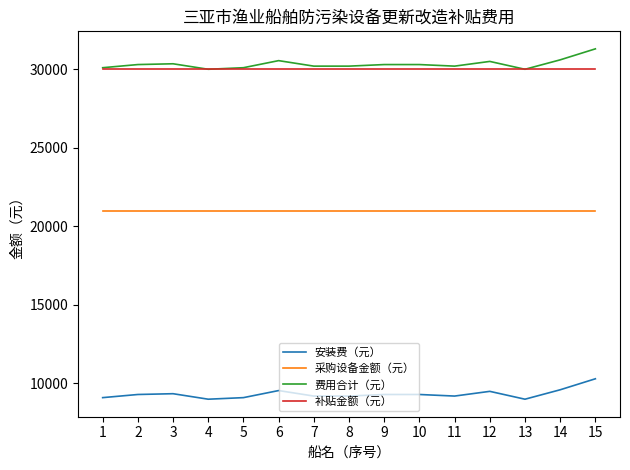

How many lines are shown in the chart?

4